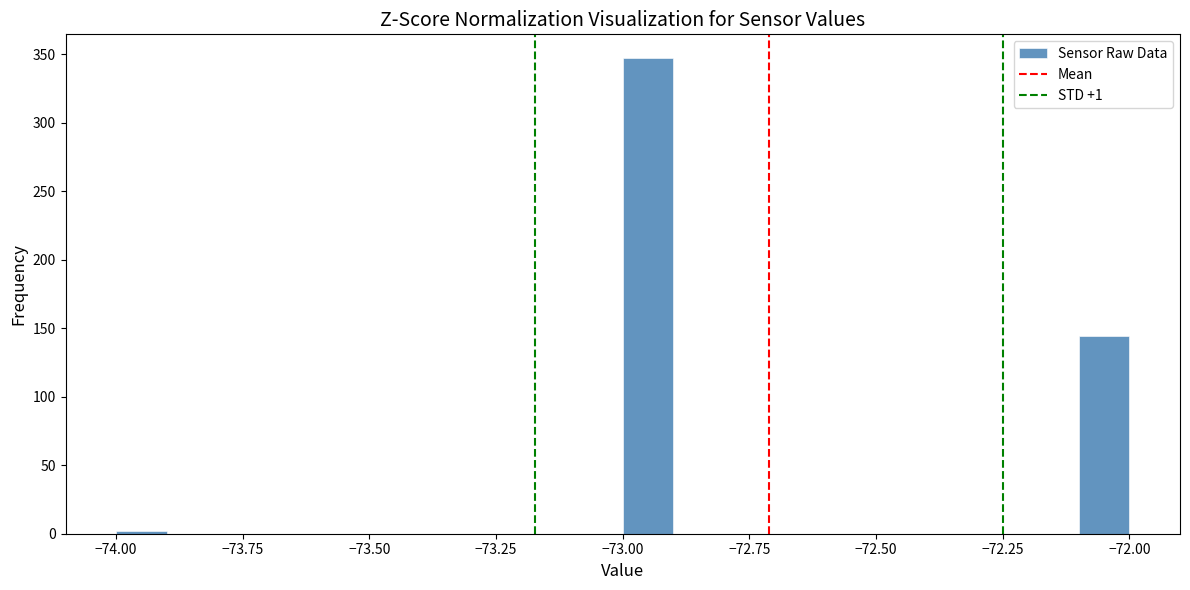

Read against the x-axis, roughly where is the centre of the tallest bar?

-72.95